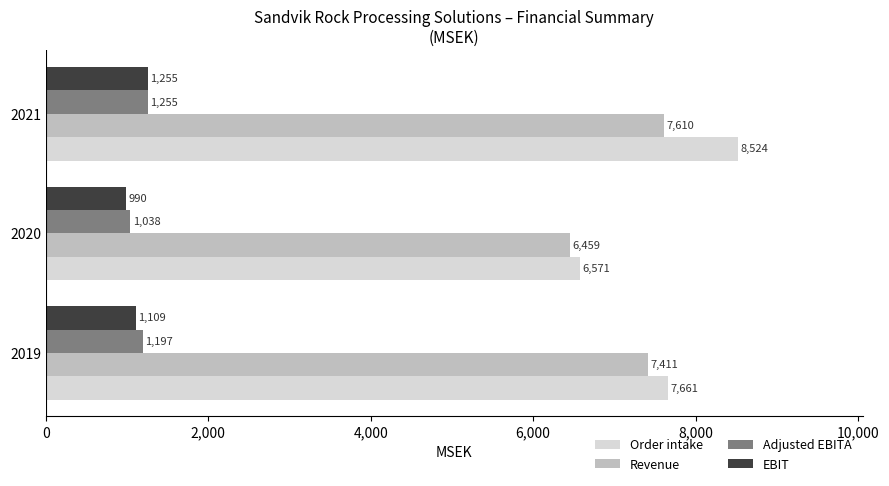

How many Adjusted EBITA values are between 1038 and 1255?

3